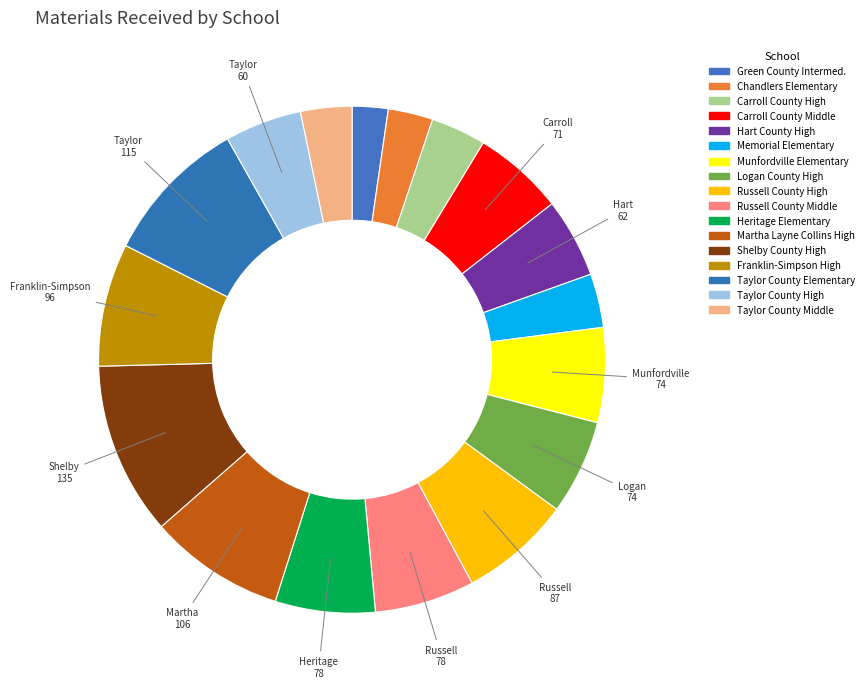

Count the number of slices in the pie.

17